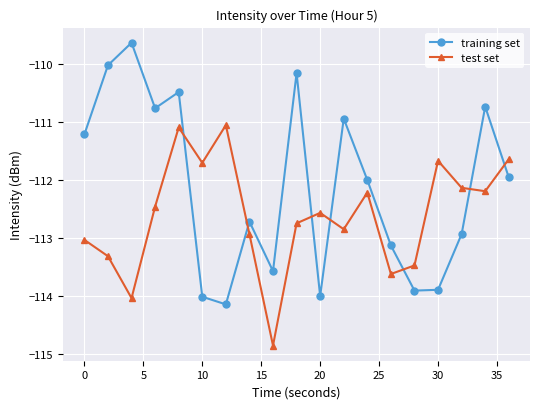

What is the difference between the second highest and minimum values in the training set series?

4.1